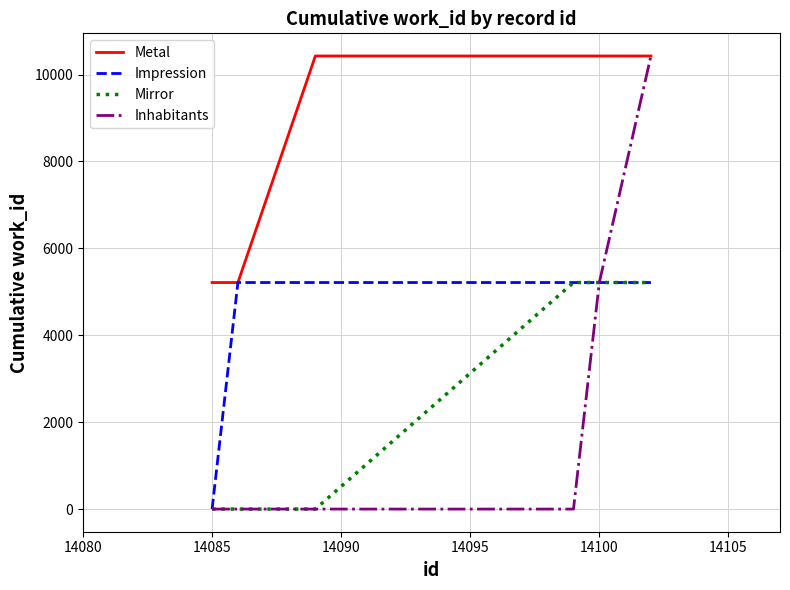

Which series has the largest total across all categories?

Metal